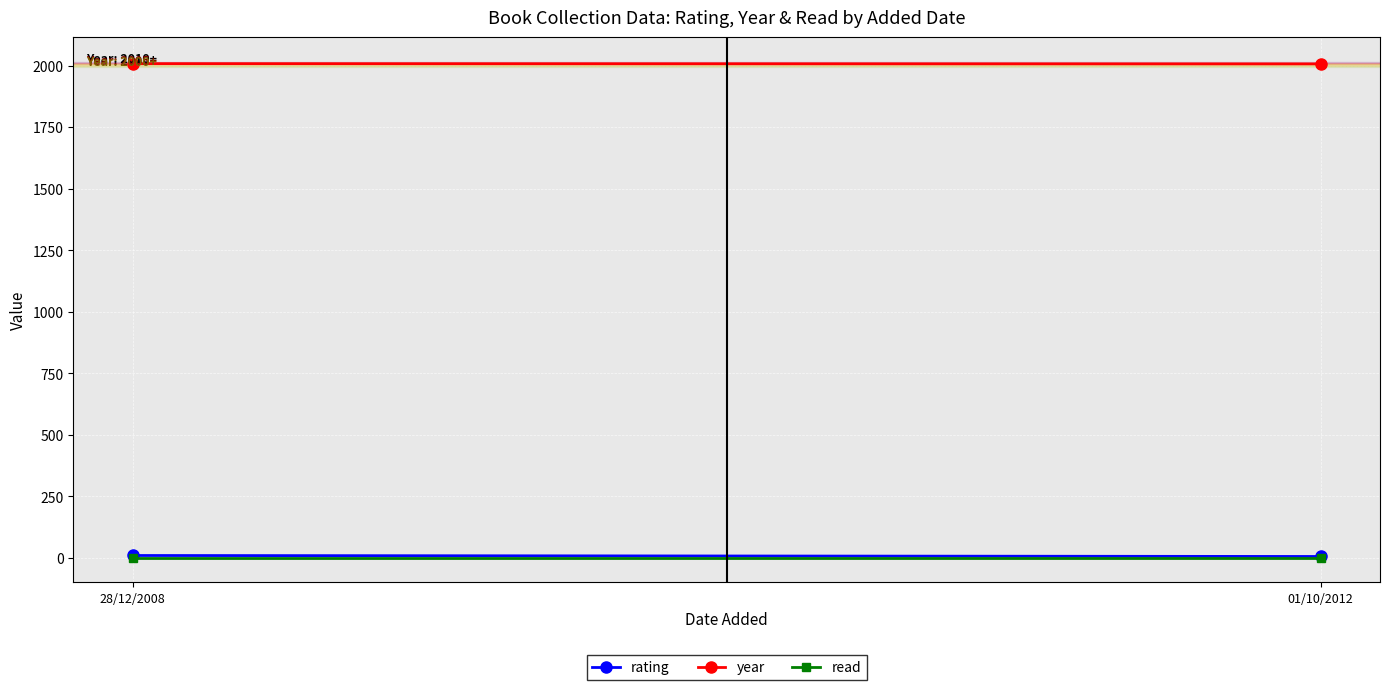

Rank the series at 28/12/2008 from lowest to highest value.

read, rating, year